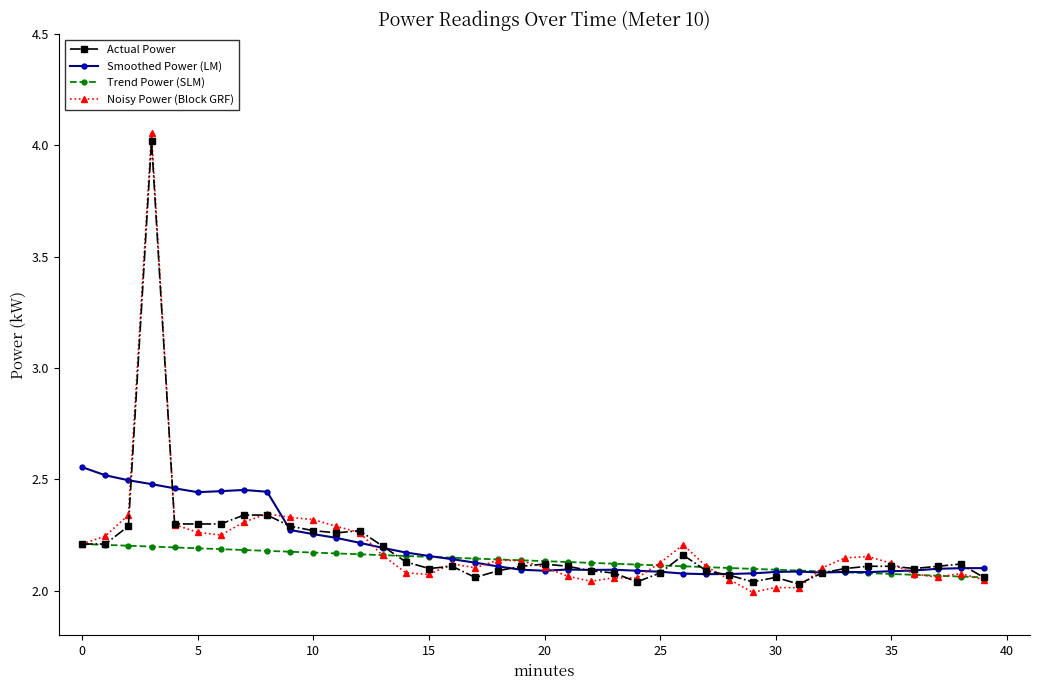

True or false: Noisy Power (Block GRF) has more than 2 interior local peaks.

True